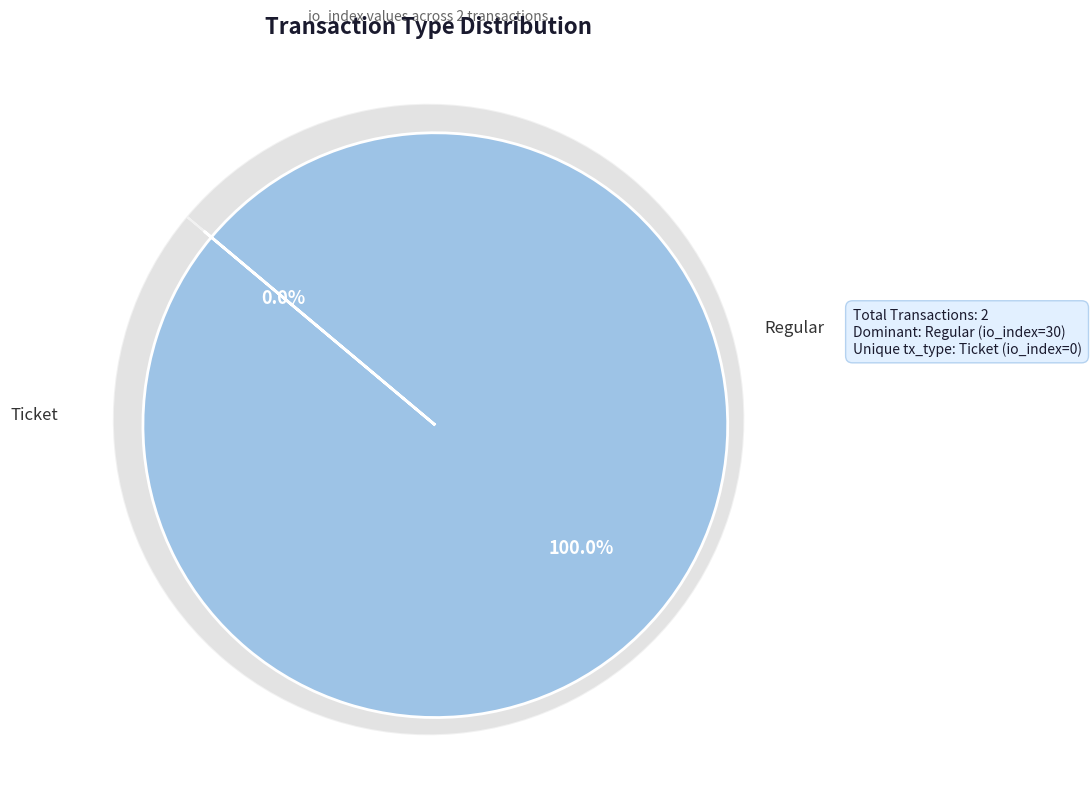

To the nearest percent, what is the average slice percentage?

50%